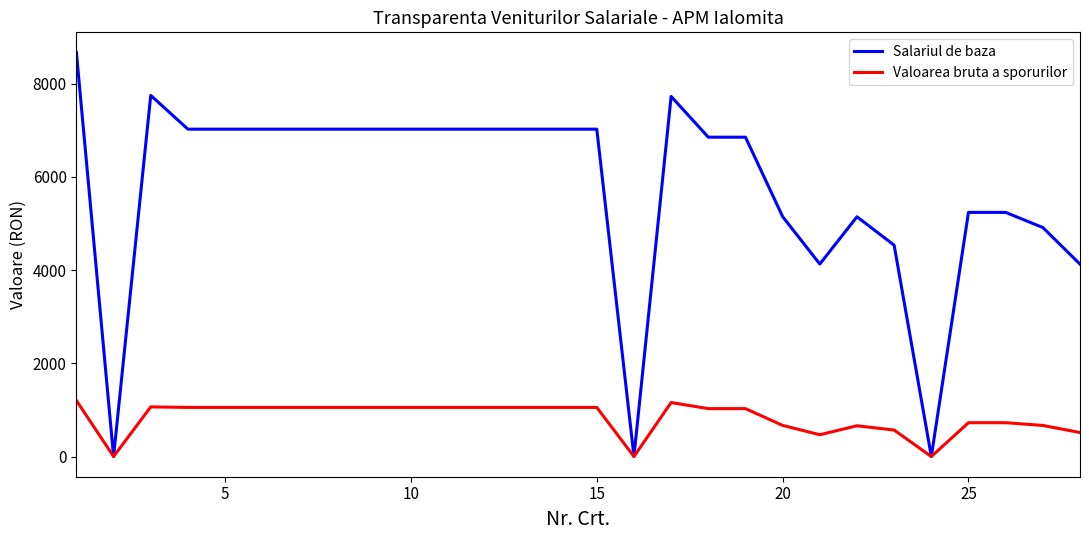

Which series has the largest total across all categories?

Salariul de baza